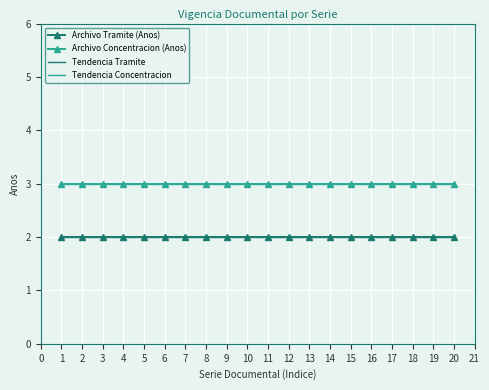

Rank the series at 10 from lowest to highest value.

Archivo Tramite (Anos), Tendencia Tramite, Archivo Concentracion (Anos), Tendencia Concentracion